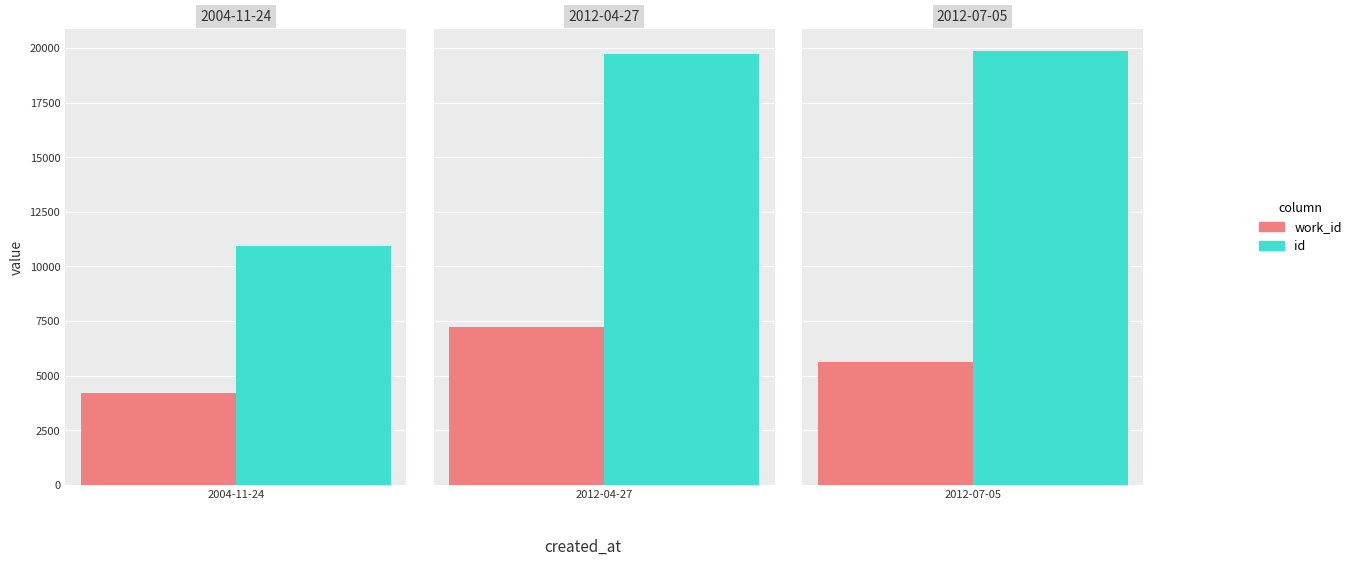

Is it true that id equals 2518 at 2004-11-24?

False